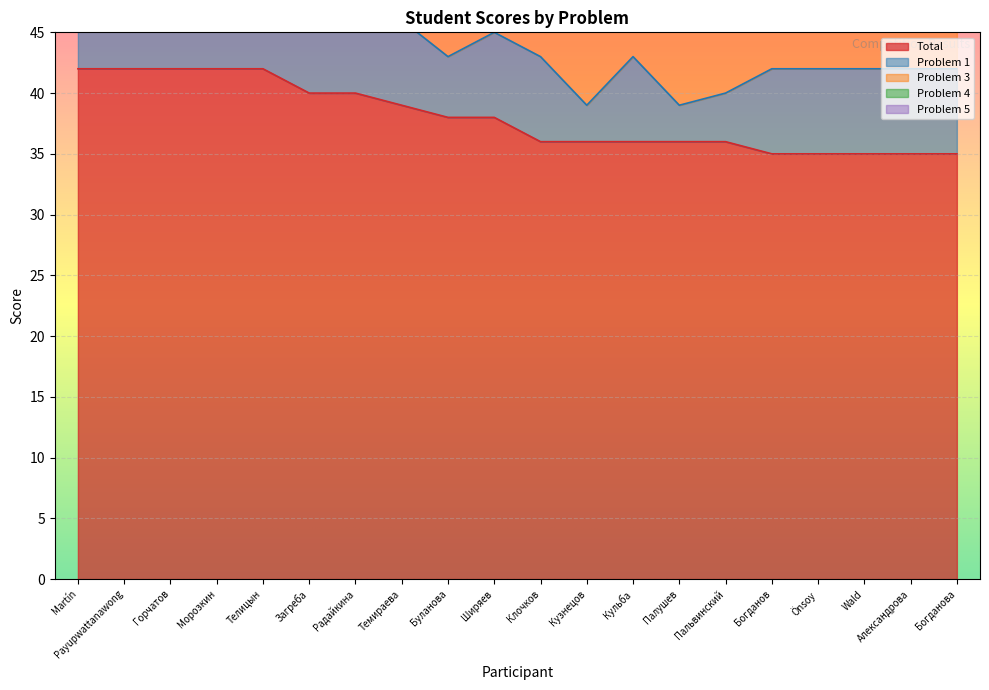

True or false: Total and Problem 5 cross at least once.

False